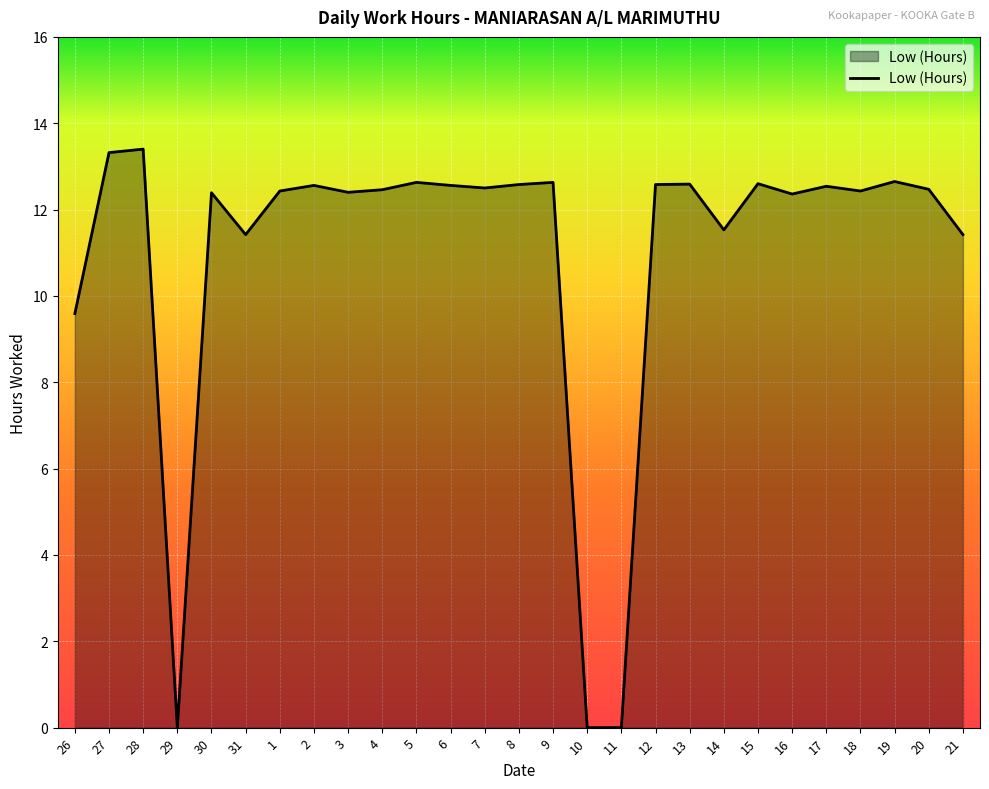

True or false: the data shows 12.6 at 15.

True